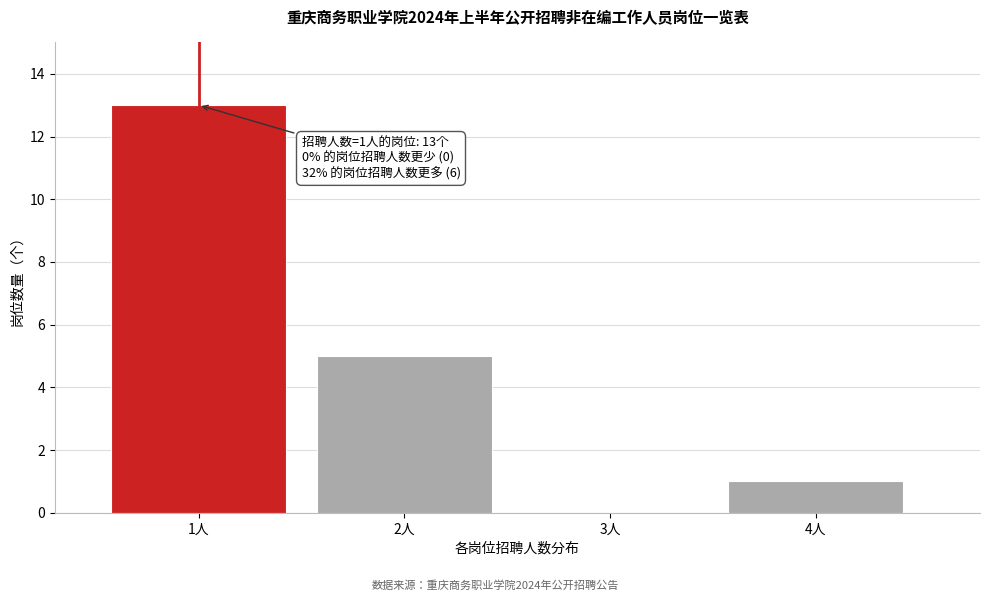

Over which range of the x-axis is the bar tallest?

0.5 to 1.5